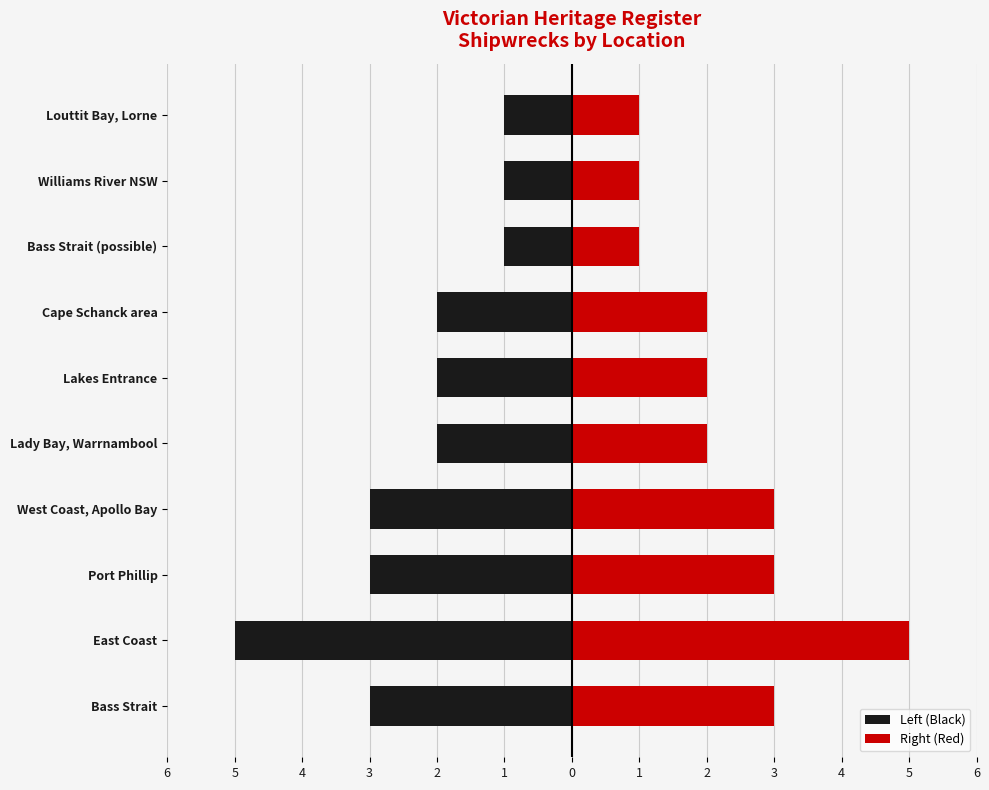

Reading right to left, transcribe all the data shown in this chart.

Left (Black): -1	-1	-1	-2	-2	-2	-3	-3	-5	-3
Right (Red): 1	1	1	2	2	2	3	3	5	3